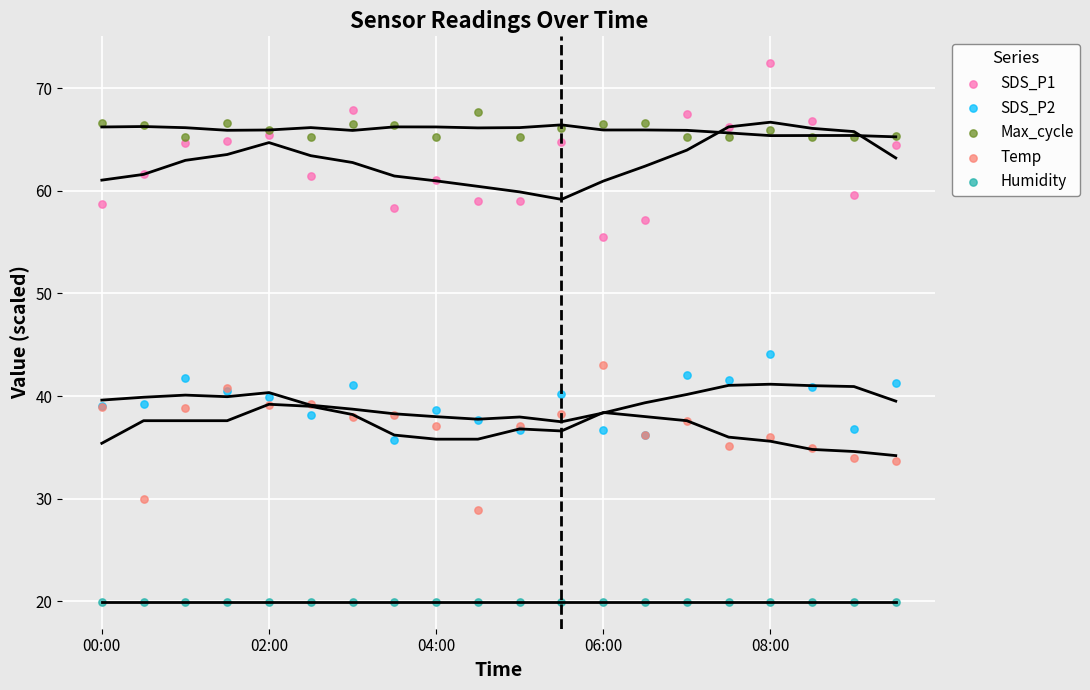

Across all series, what Y value is closest to 46?

44.1